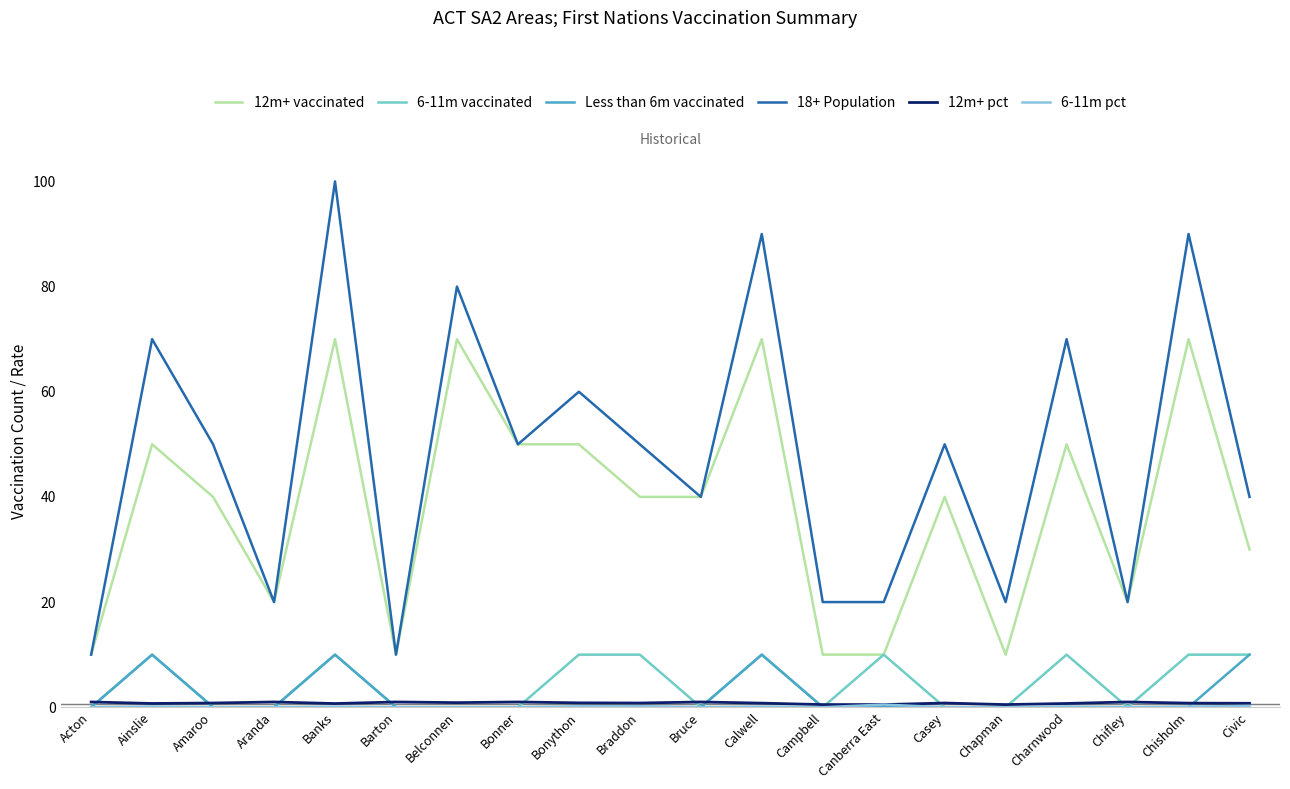

Read the 6-11m vaccinated value at Banks.

10.0